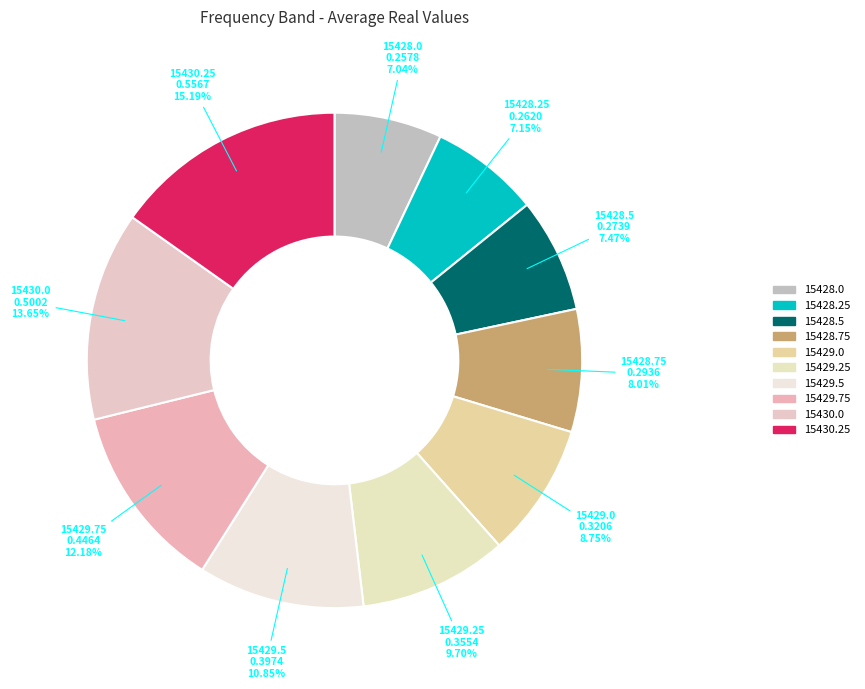

Does 15429.25 represent more than half of the total?

No